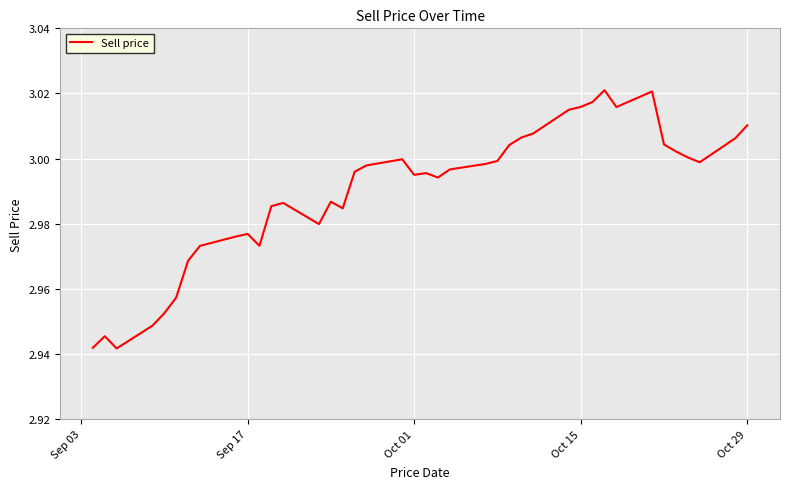

What is the sum of all values?

119.6